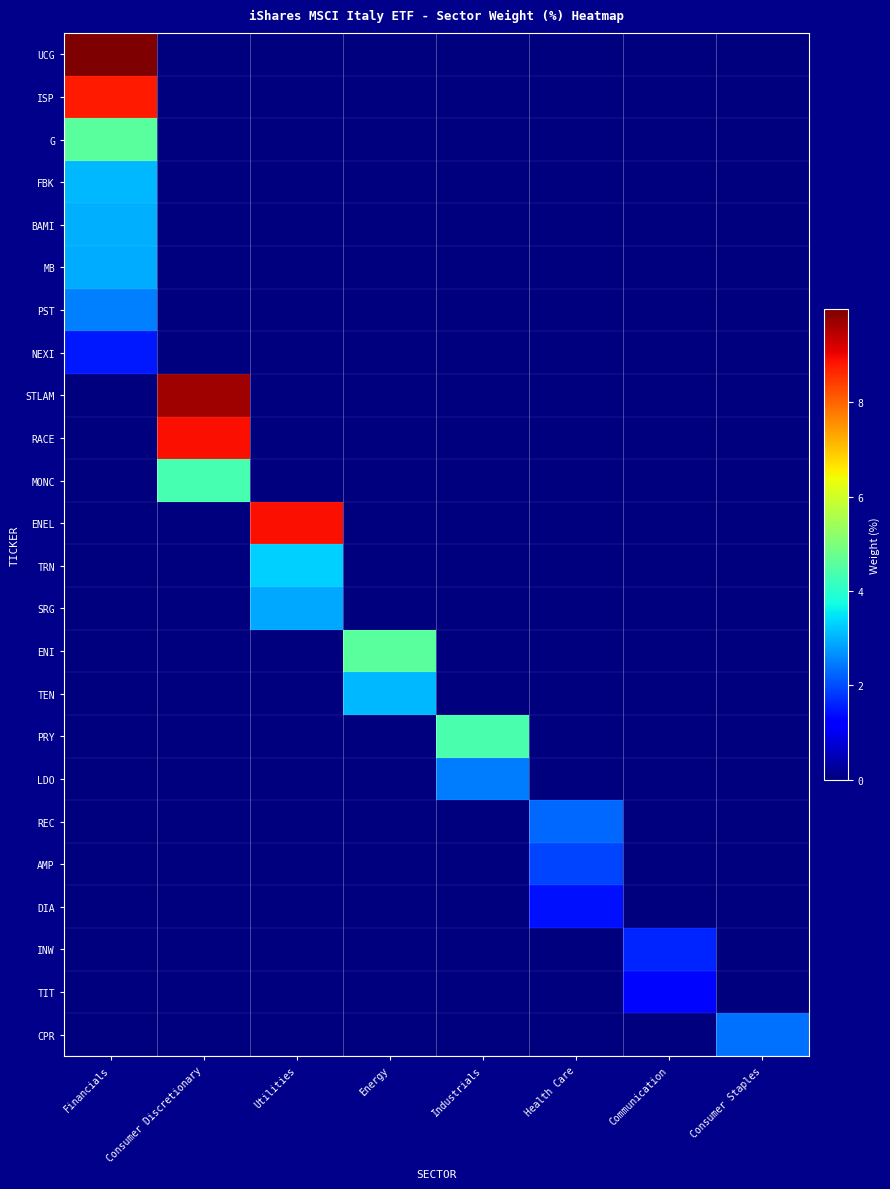

List the series in order of their peak value, lowest first.

TIT, DIA, NEXI, INW, AMP, REC, CPR, LDO, PST, SRG, MB, BAMI, FBK, TEN, TRN, MONC, PRY, ENI, G, ISP, RACE, ENEL, STLAM, UCG